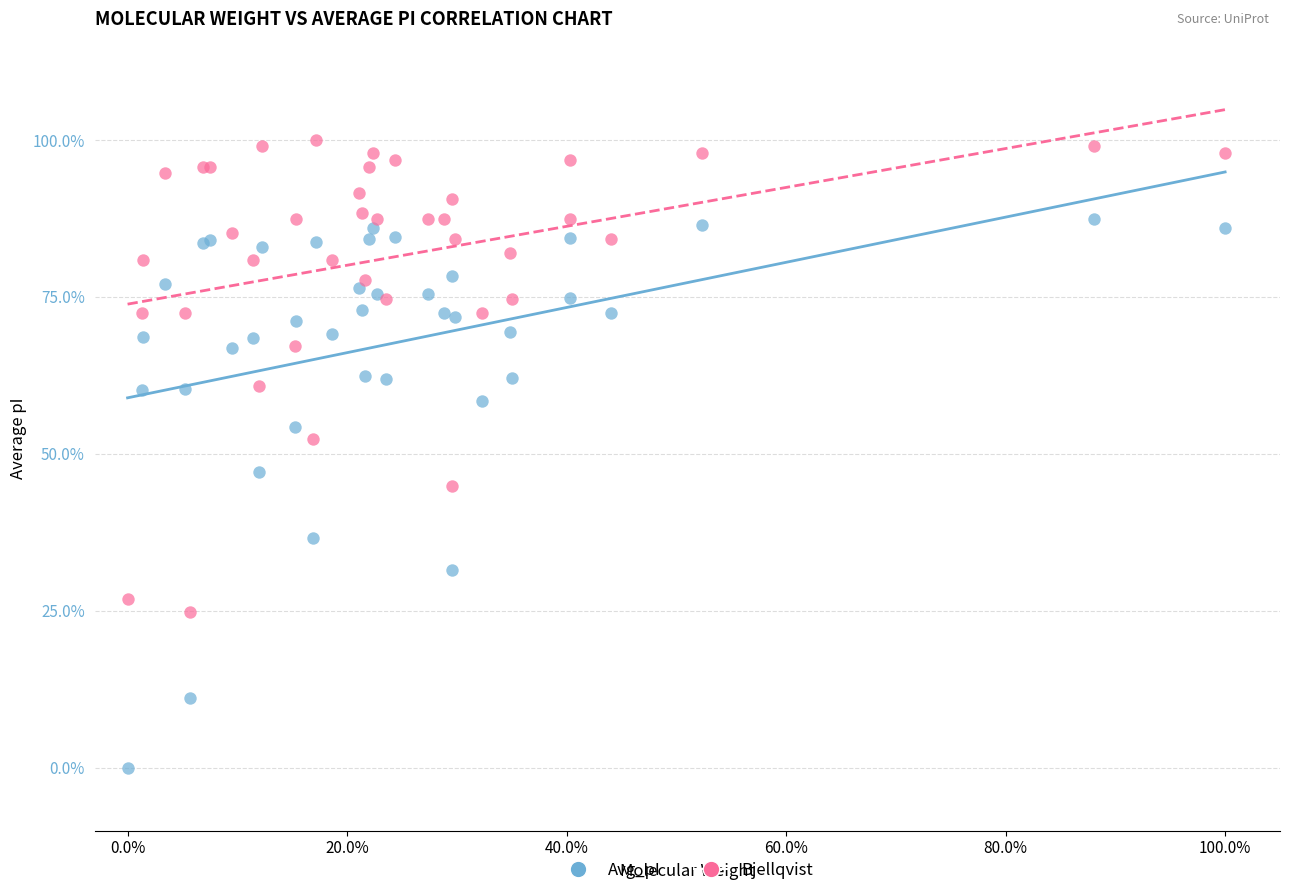

What are all the series names shown in the legend?

Avg_pI, Bjellqvist